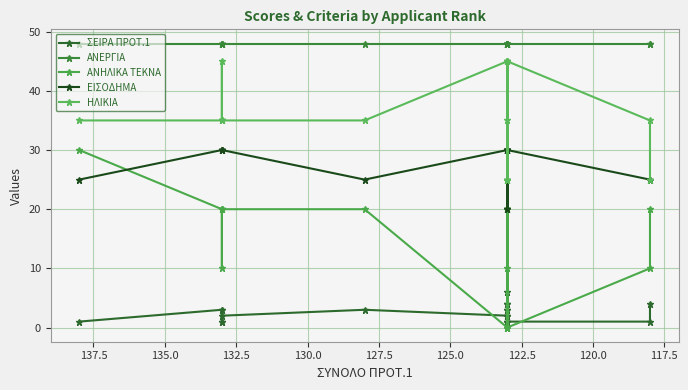

True or false: ΣΕΙΡΑ ΠΡΟΤ.1 and ΑΝΕΡΓΙΑ intersect in this chart.

False